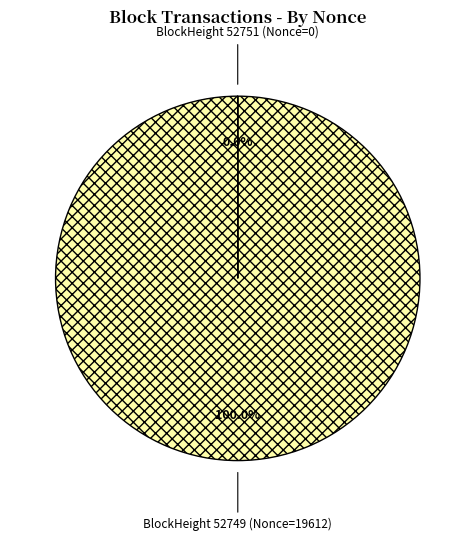

Which slice represents more than half of the pie?

BlockHeight 52749 (Nonce=19612)